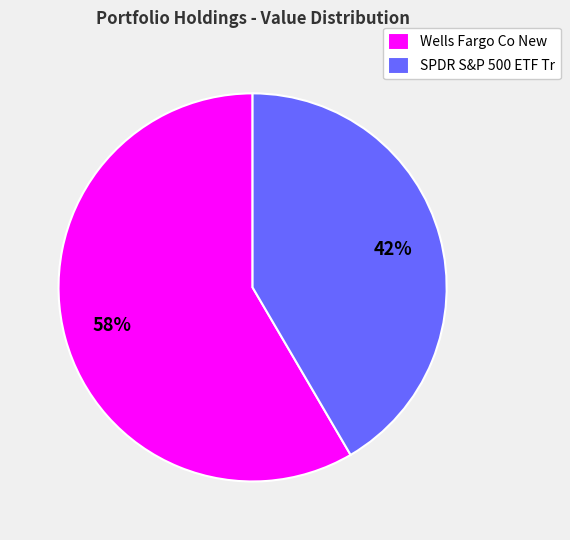

Combined, do Wells Fargo Co New and SPDR S&P 500 ETF Tr account for over 50%?

Yes